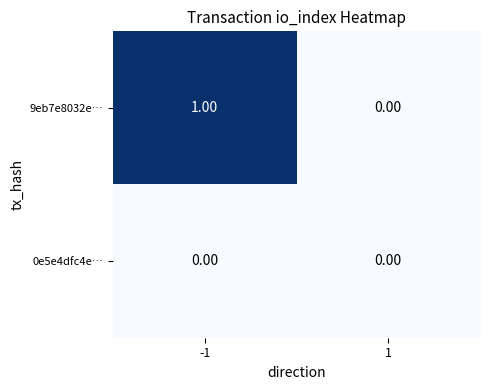

Rank the series by their maximum value, from lowest to highest.

0e5e4dfc4e…, 9eb7e8032e…